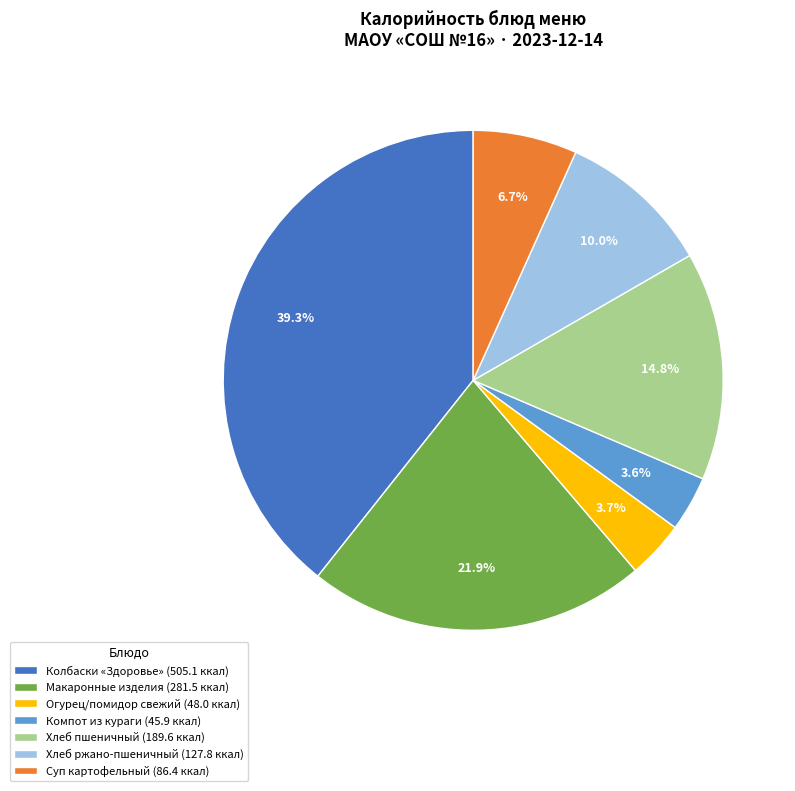

Is there any slice that represents more than half of the pie?

No